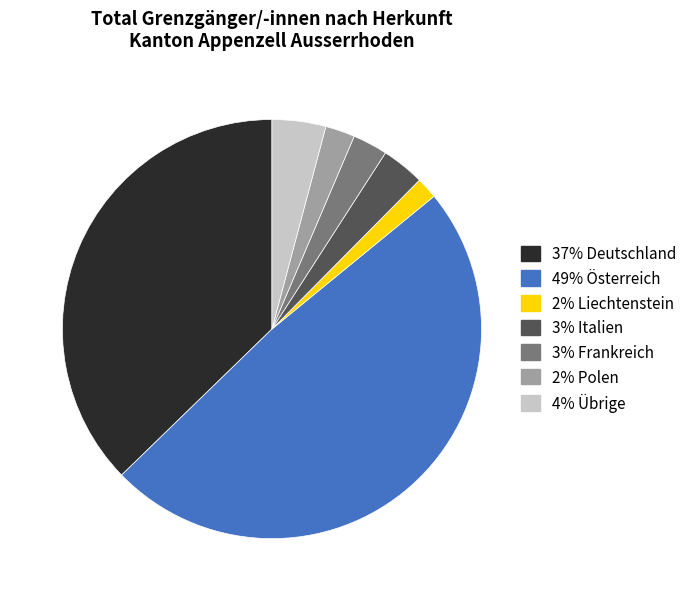

Is there a majority slice in this chart?

No